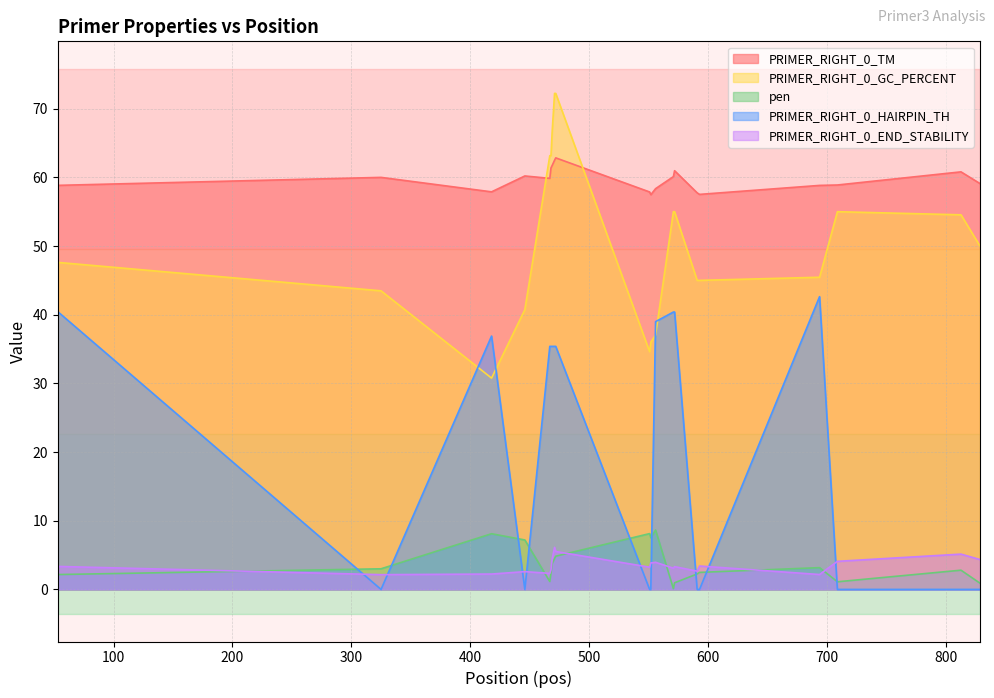

True or false: PRIMER_RIGHT_0_TM has a value of 28.4 at 471.

False